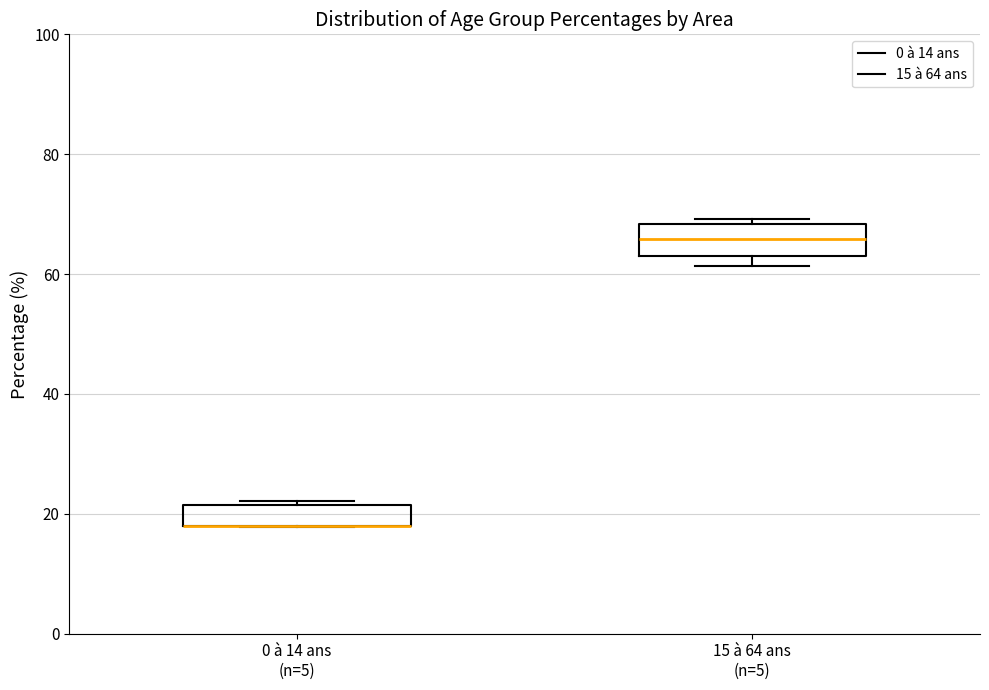

Where is the upper edge of the box for 15 à 64 ans (n=5) on the y-axis? The values are not printed on the chart, so give them approximately, as read against the axis.

68